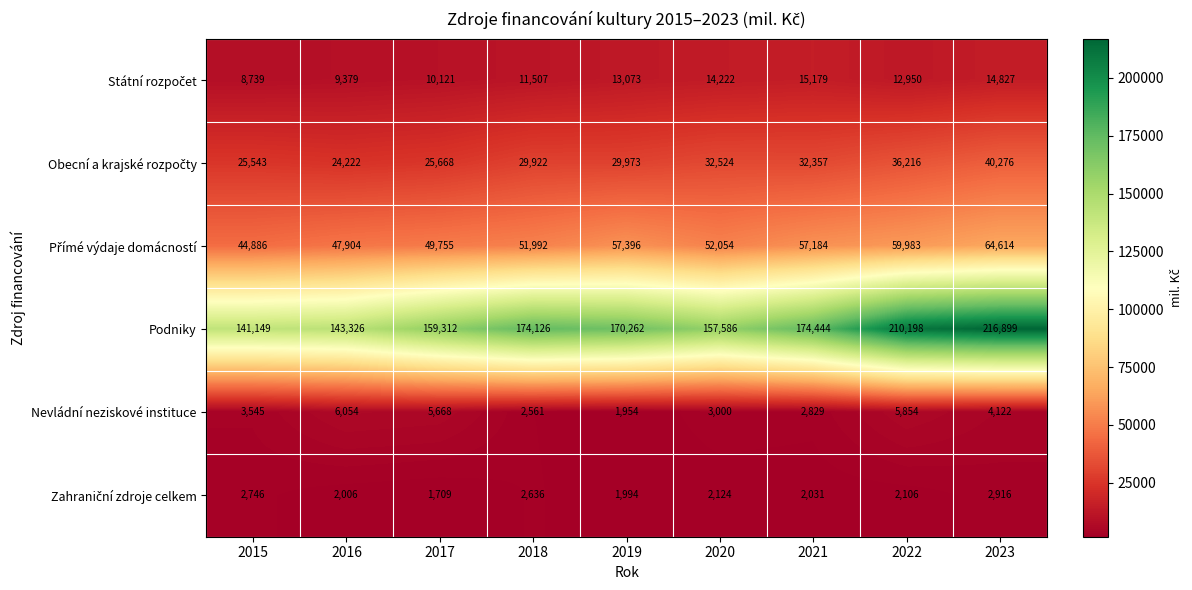

What is the highest value of the Podniky series?

216899